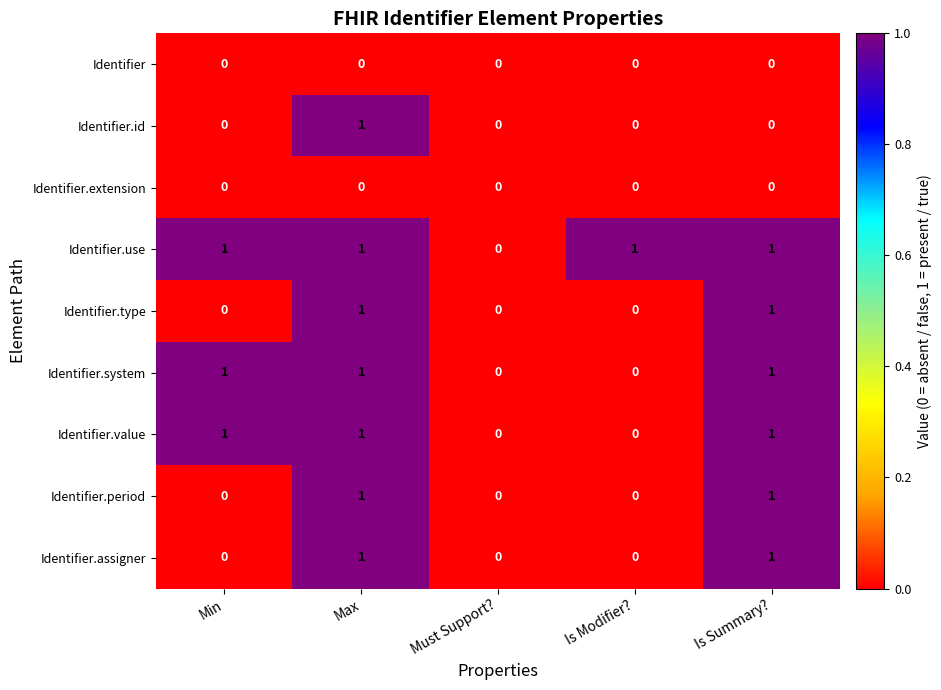

True or false: Identifier.value has a value of 1 at Is Summary?.

True